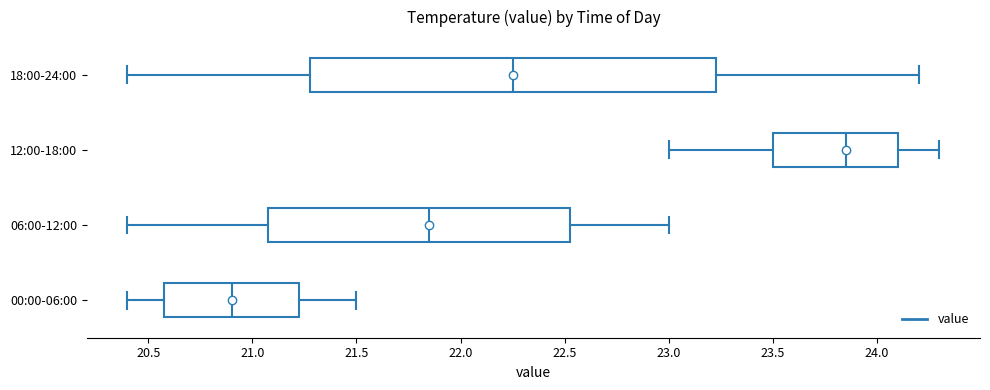

Reading bottom to top, read every box against the x-axis: the position of its median line, the range the box covers, and the ends of its whiskers. The values are not printed on the chart, so give them approximately, as read against the axis.

00:00-06:00: median 20.90, box 20.60 to 21.25, whiskers 20.40 to 21.50
06:00-12:00: median 21.85, box 21.10 to 22.55, whiskers 20.40 to 23.00
12:00-18:00: median 23.85, box 23.50 to 24.10, whiskers 23.00 to 24.30
18:00-24:00: median 22.25, box 21.30 to 23.25, whiskers 20.40 to 24.20